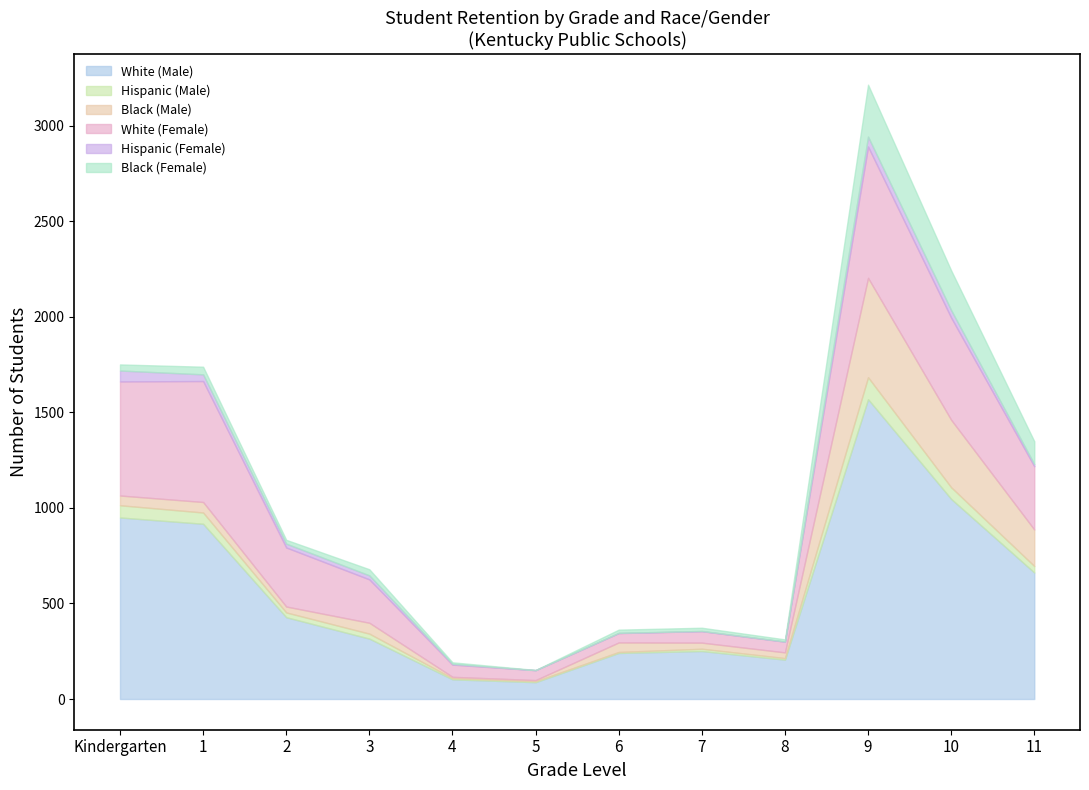

Rank the categories by Hispanic (Male) value from lowest to highest.

5, 6, 4, 8, 7, 2, 3, 11, 1, 10, Kindergarten, 9